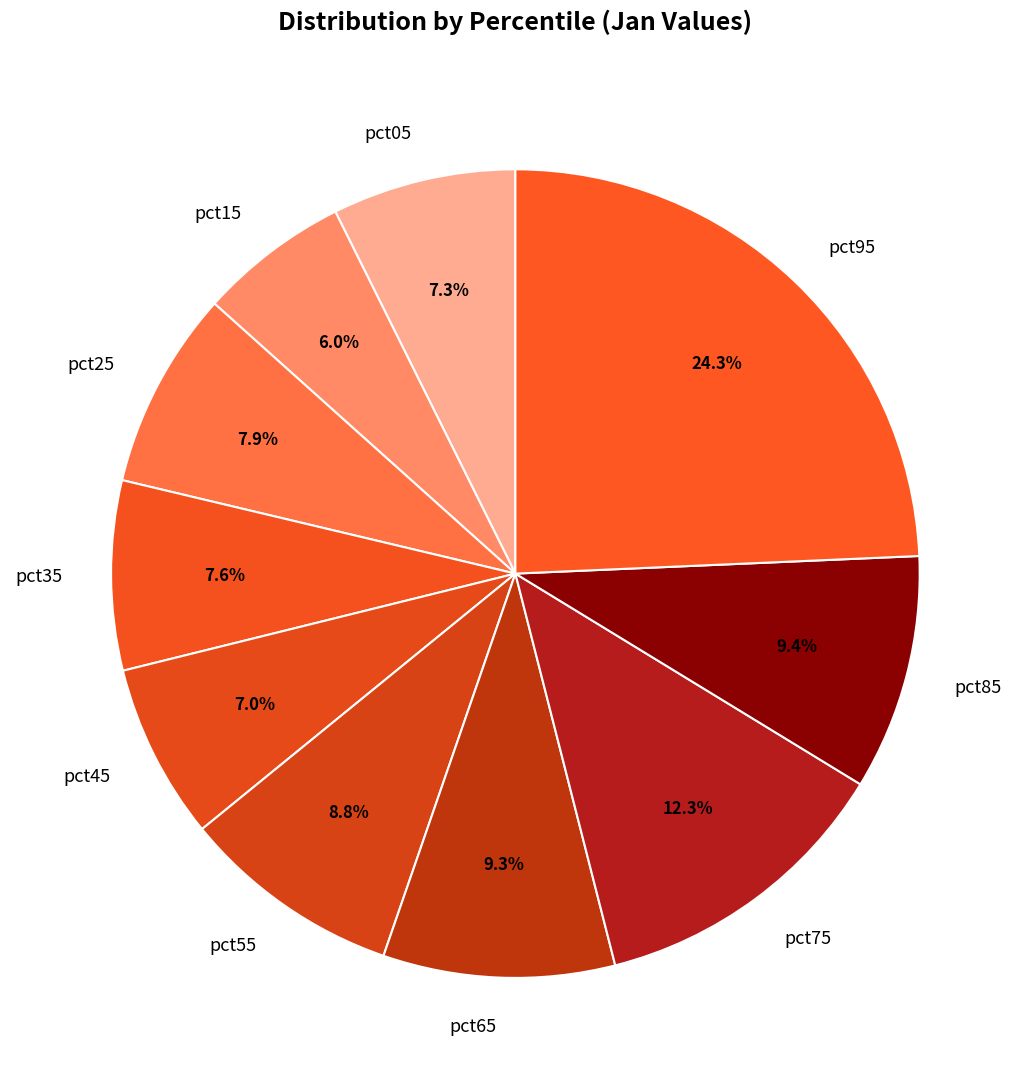

The pct65 slice represents 9% of the pie. True or false?

True